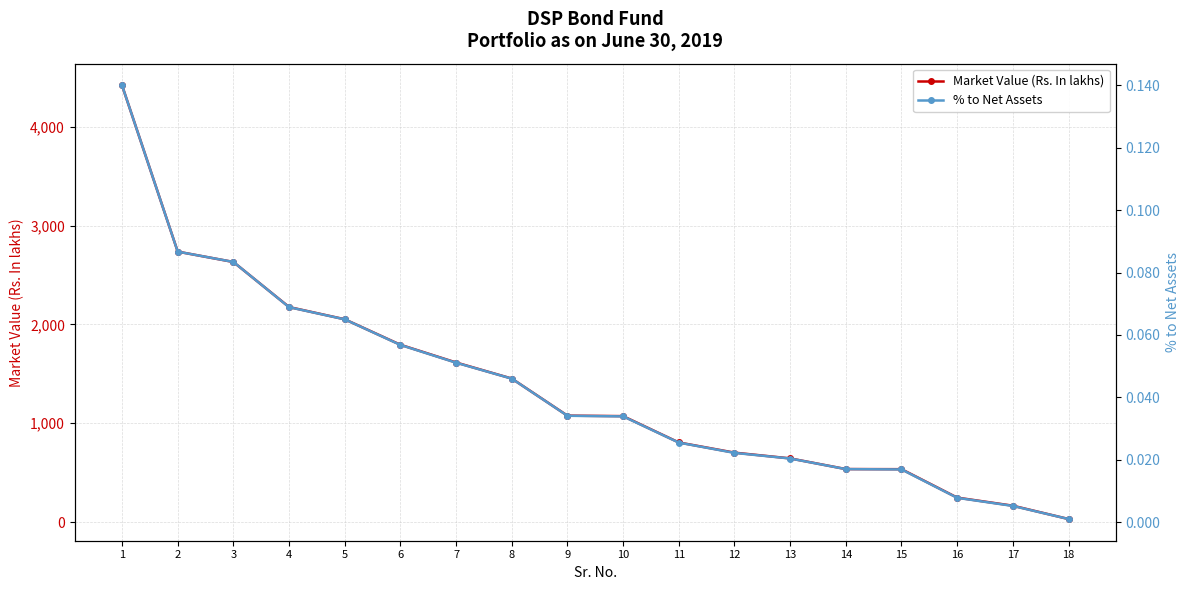

List the series in order of their peak value, lowest first.

% to Net Assets, Market Value (Rs. In lakhs)